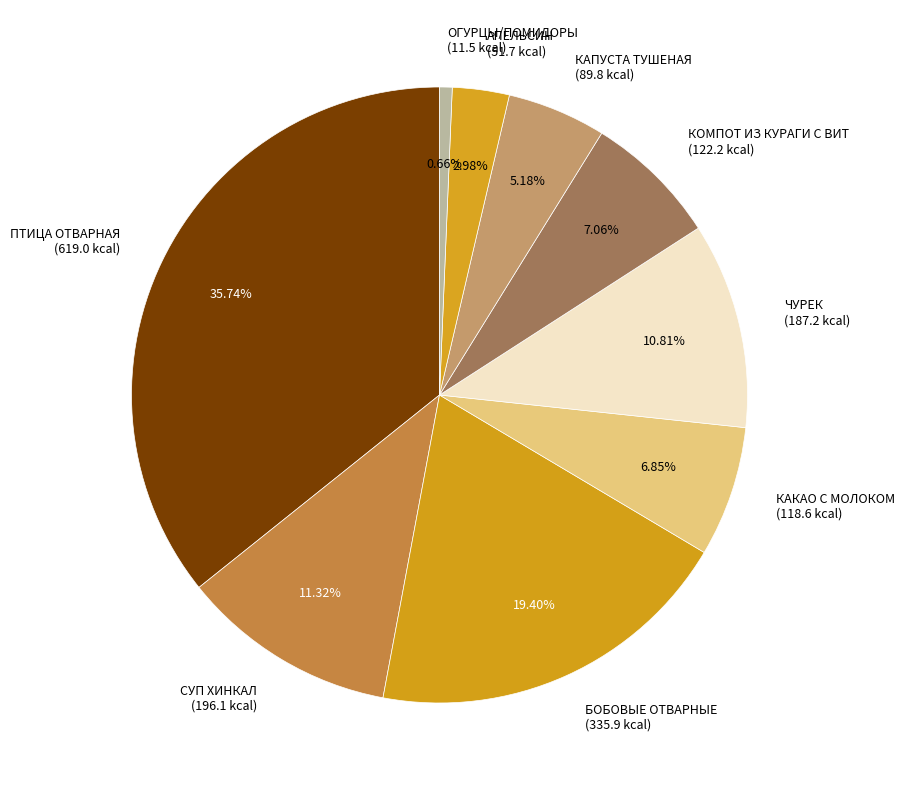

How many segments does this pie chart have?

9